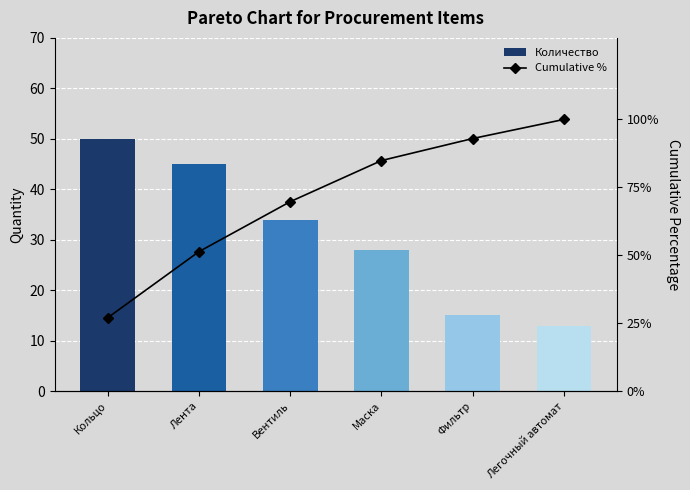

What is the label of the 3rd bar from the left?

Вентиль